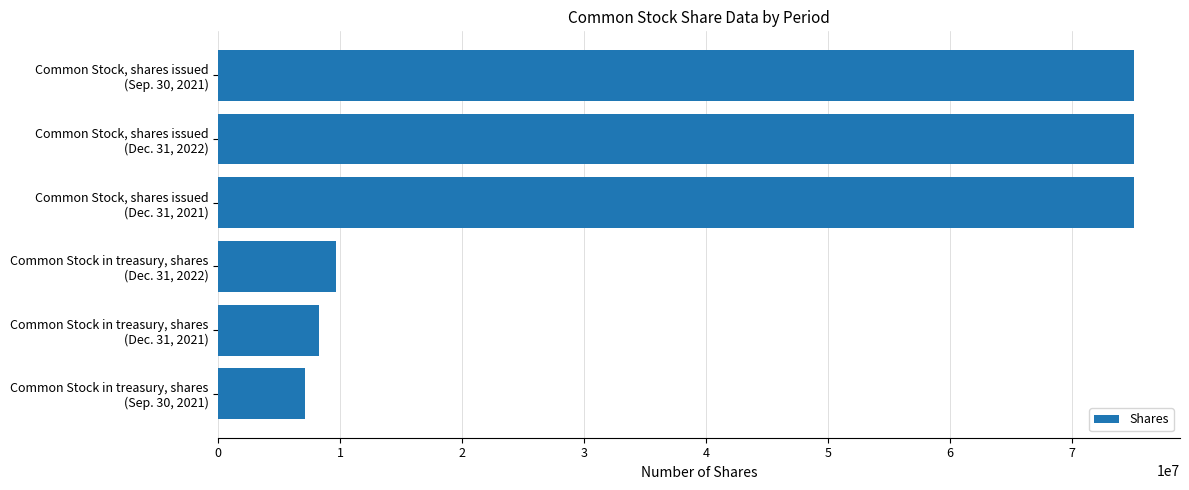

What is the value of the 3rd bar from the top?

75101465